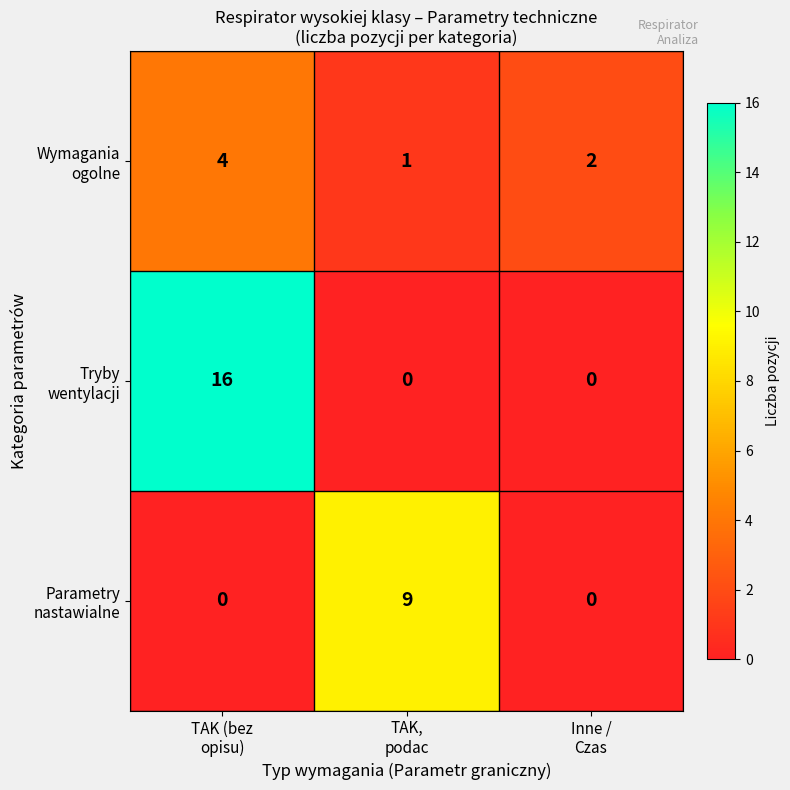

What is the greatest value displayed?

16